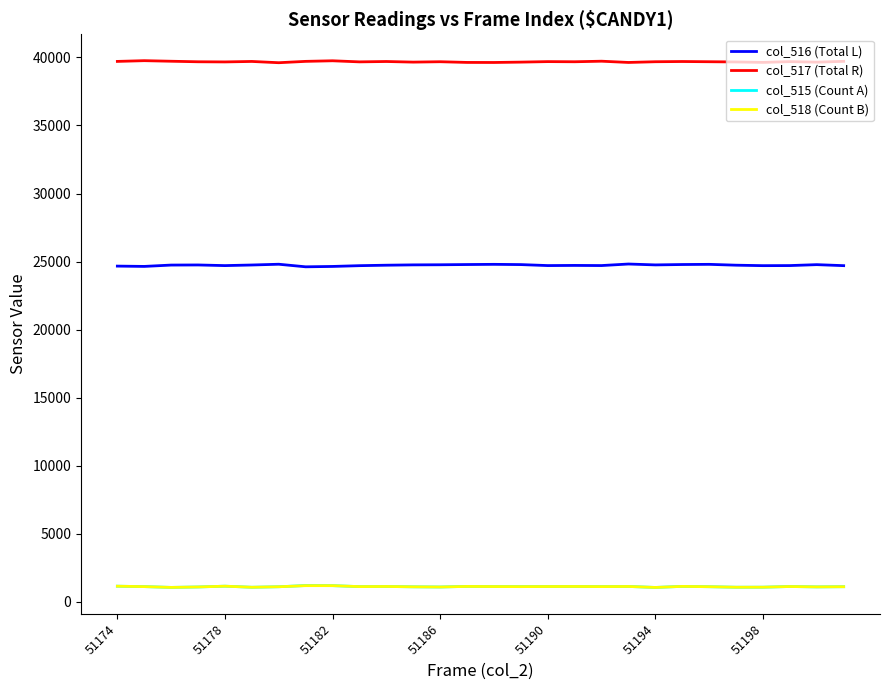

What is the highest value of the col_517 (Total R) series?

39758